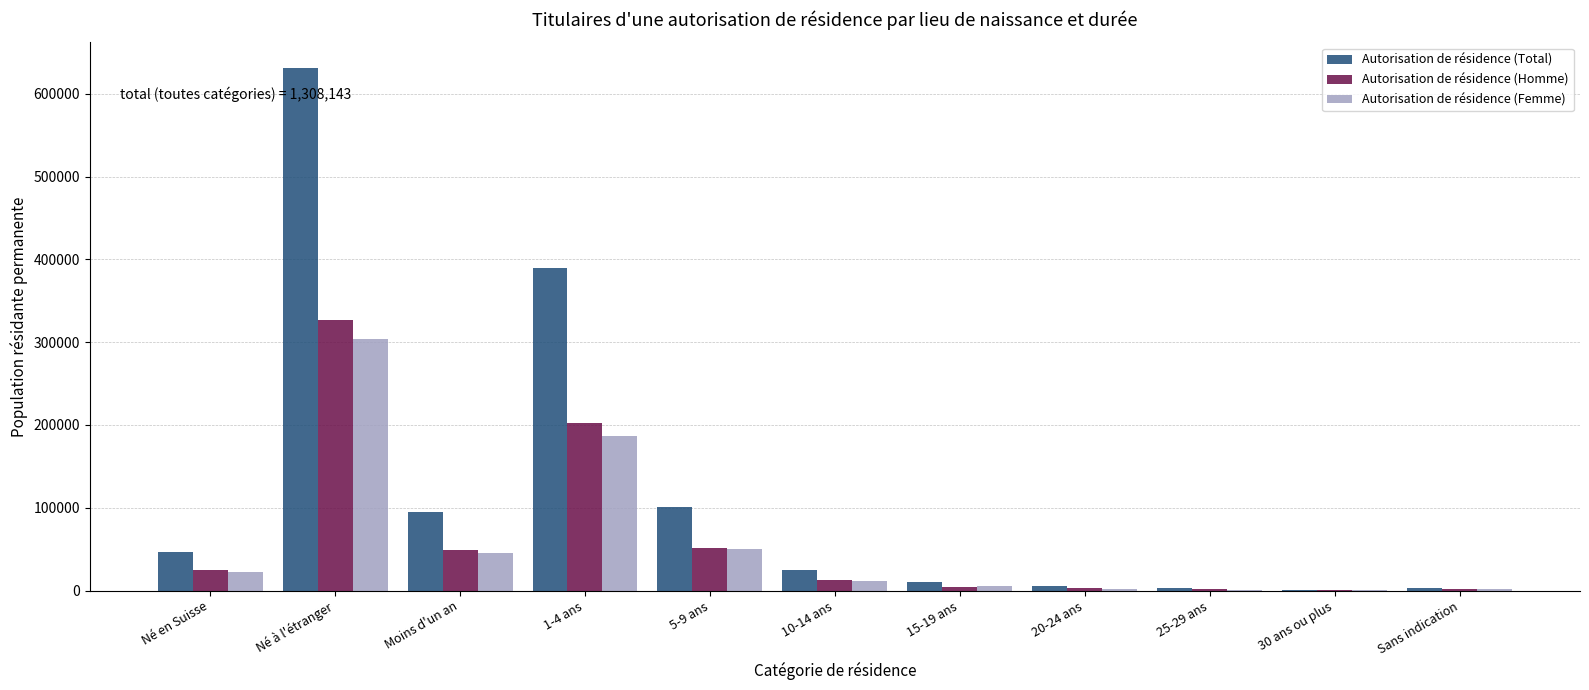

At which category is the sum across all series the highest?

Né à l'étranger